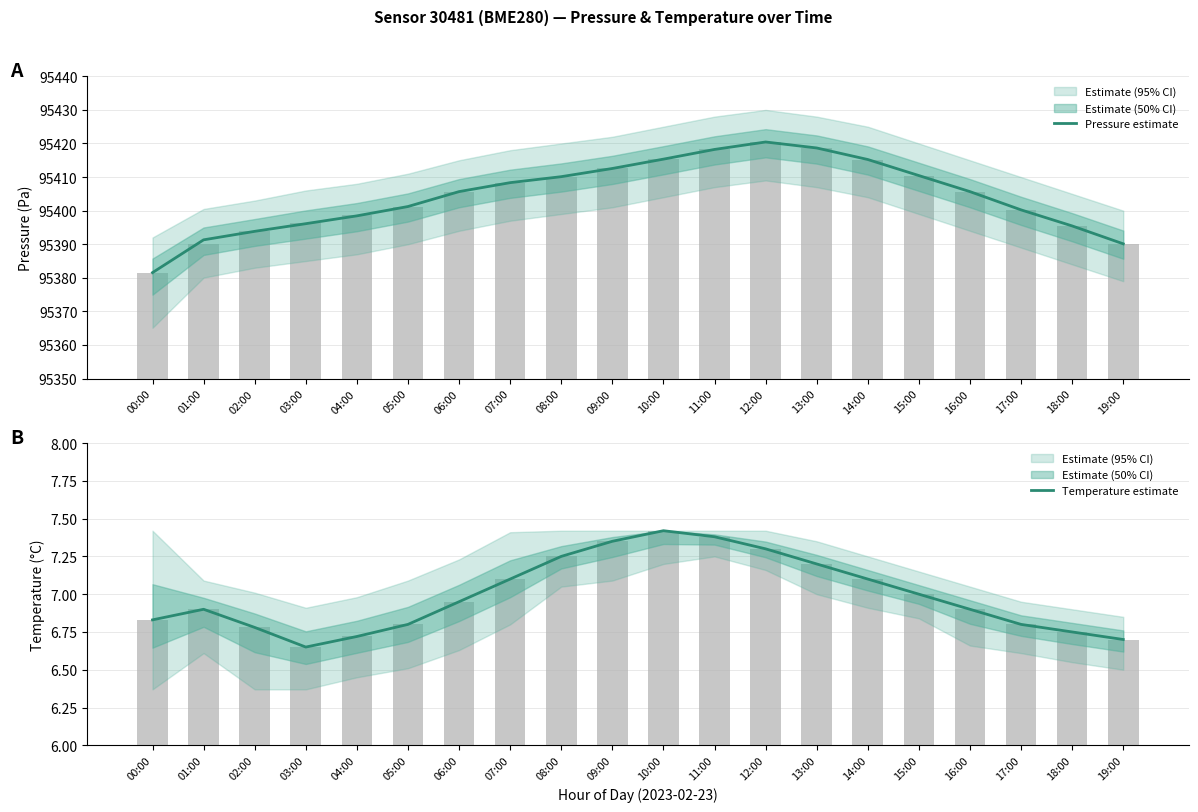

True or false: Pressure estimate has a value of 23318.3 at 13:00.

False